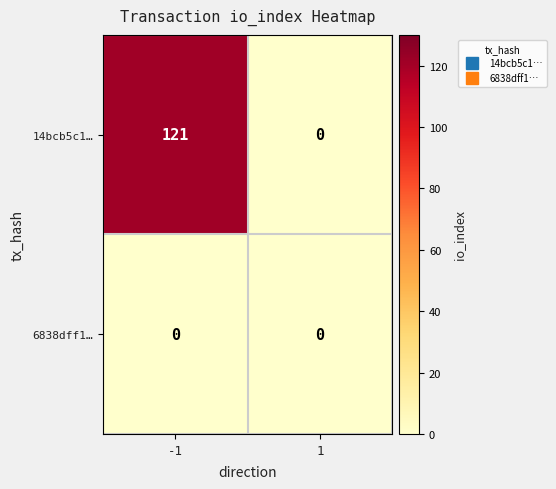

Which series has the largest total across all categories?

14bcb5c1…